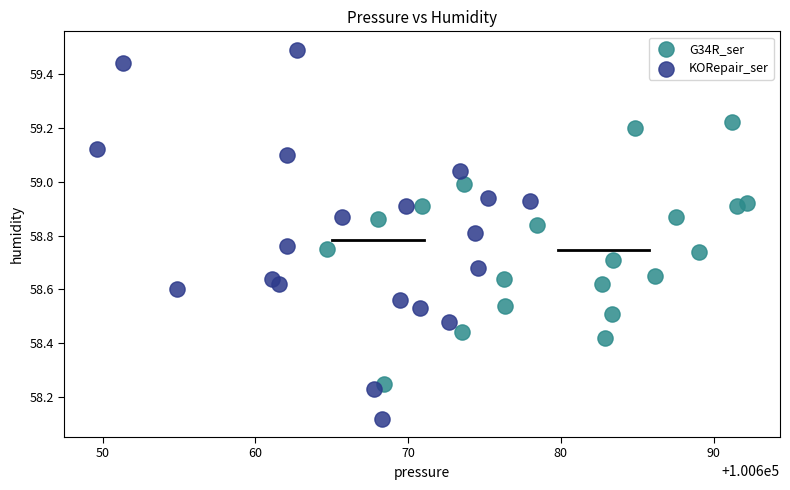

Which series has the largest Y range (max minus min)?

KORepair_ser